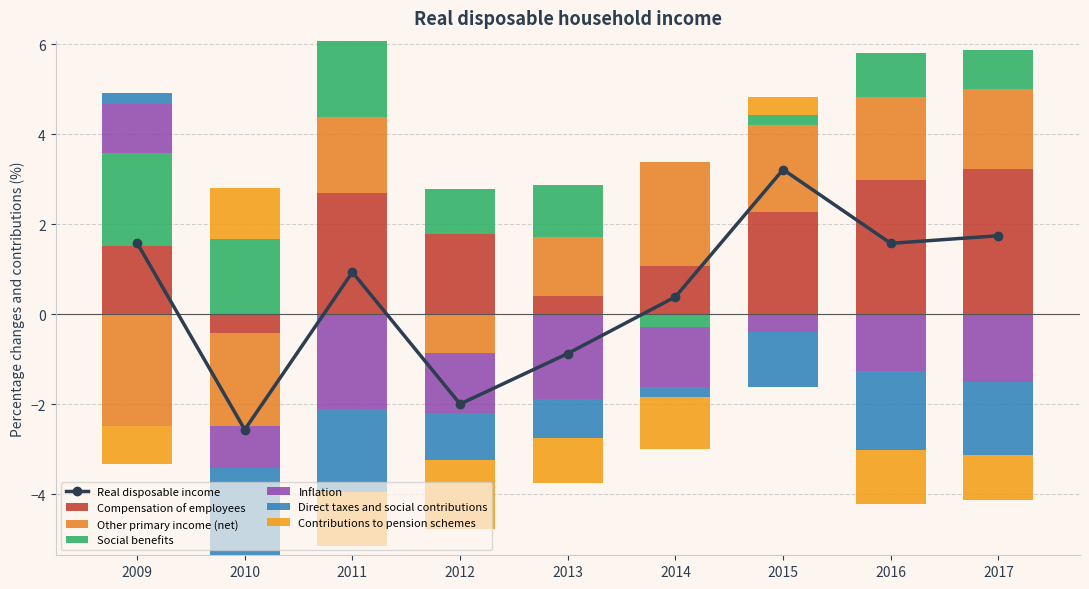

True or false: Social benefits has a value of 0.9 at 2010.

False